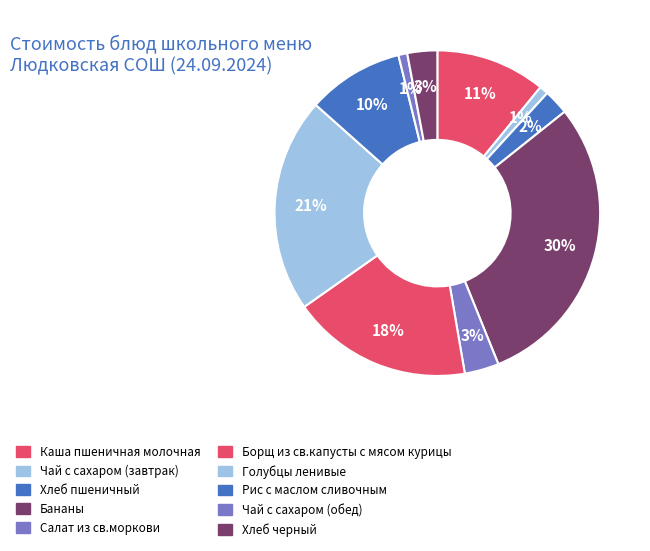

Count the number of slices in the pie.

10